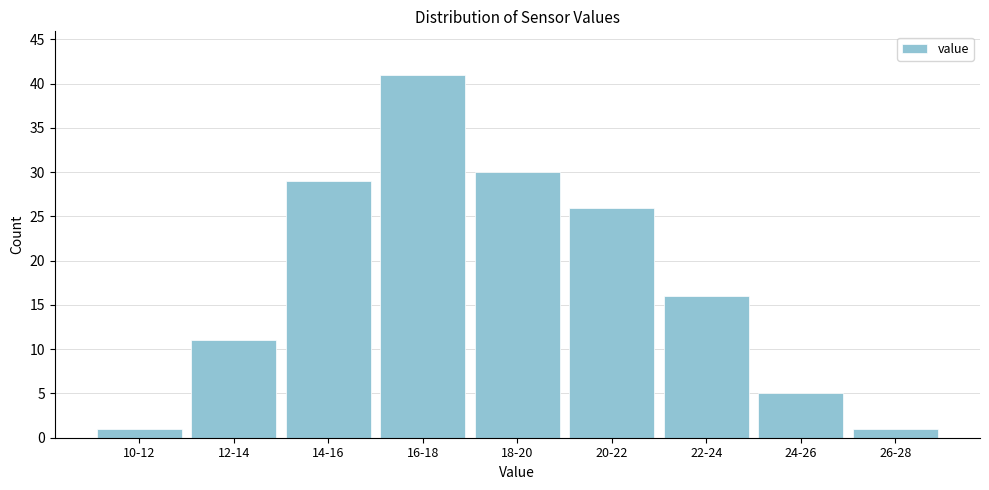

Reading right to left, what are all the values shown in this chart?

26-28=1	24-26=5	22-24=16	20-22=26	18-20=30	16-18=41	14-16=29	12-14=11	10-12=1